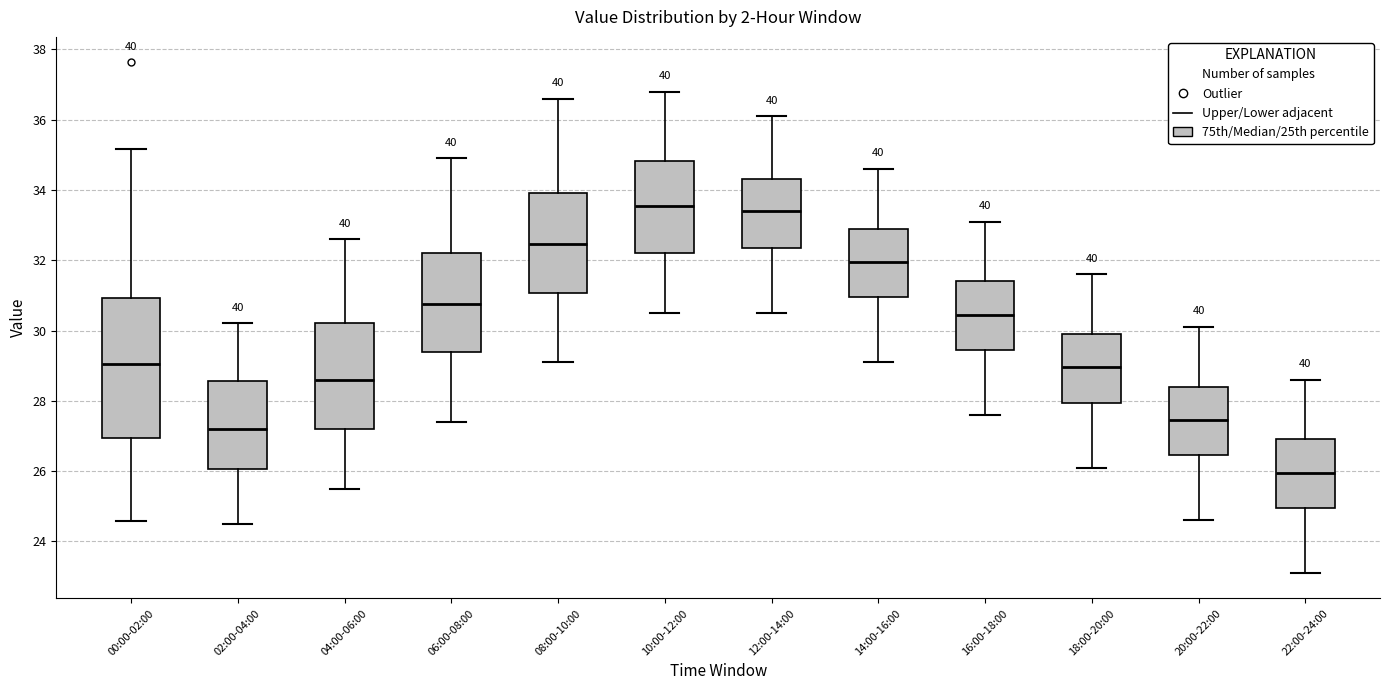

Reading left to right, transcribe this box plot: for each box, give where its median line is, the range the box spans, and where its two whiskers end, as read against the y-axis. The values are not printed on the chart, so give them approximately, as read against the axis.

00:00-02:00: median 29.0, box 27.0 to 31.0, whiskers 24.6 to 35.2
02:00-04:00: median 27.2, box 26.0 to 28.6, whiskers 24.6 to 30.2
04:00-06:00: median 28.6, box 27.2 to 30.2, whiskers 25.6 to 32.6
06:00-08:00: median 30.8, box 29.4 to 32.2, whiskers 27.4 to 35.0
08:00-10:00: median 32.4, box 31.0 to 34.0, whiskers 29.2 to 36.6
10:00-12:00: median 33.6, box 32.2 to 34.8, whiskers 30.6 to 36.8
12:00-14:00: median 33.4, box 32.4 to 34.4, whiskers 30.6 to 36.2
14:00-16:00: median 32.0, box 31.0 to 33.0, whiskers 29.2 to 34.6
16:00-18:00: median 30.4, box 29.4 to 31.4, whiskers 27.6 to 33.2
18:00-20:00: median 29.0, box 28.0 to 30.0, whiskers 26.2 to 31.6
20:00-22:00: median 27.4, box 26.4 to 28.4, whiskers 24.6 to 30.2
22:00-24:00: median 26.0, box 25.0 to 27.0, whiskers 23.2 to 28.6